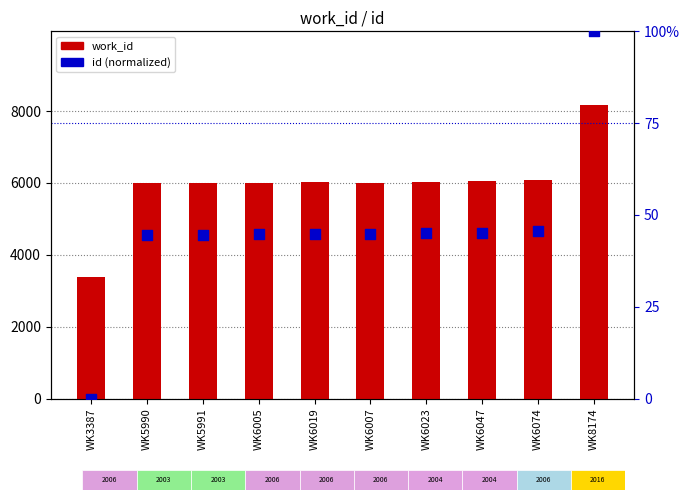

At which category is the sum across all series the highest?

WK8174